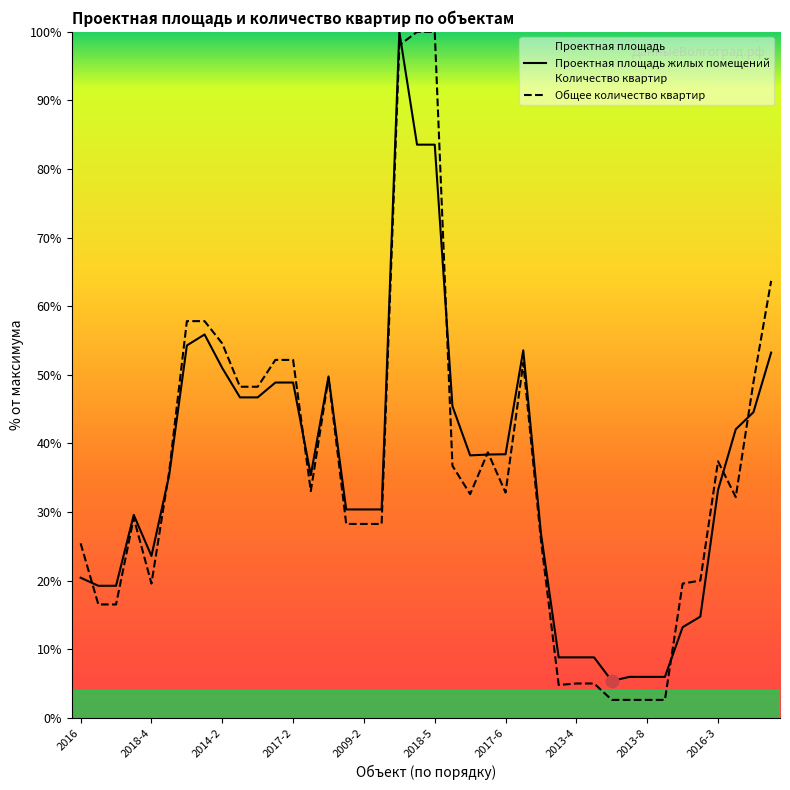

At how many categories does at least one series exceed 69?

3